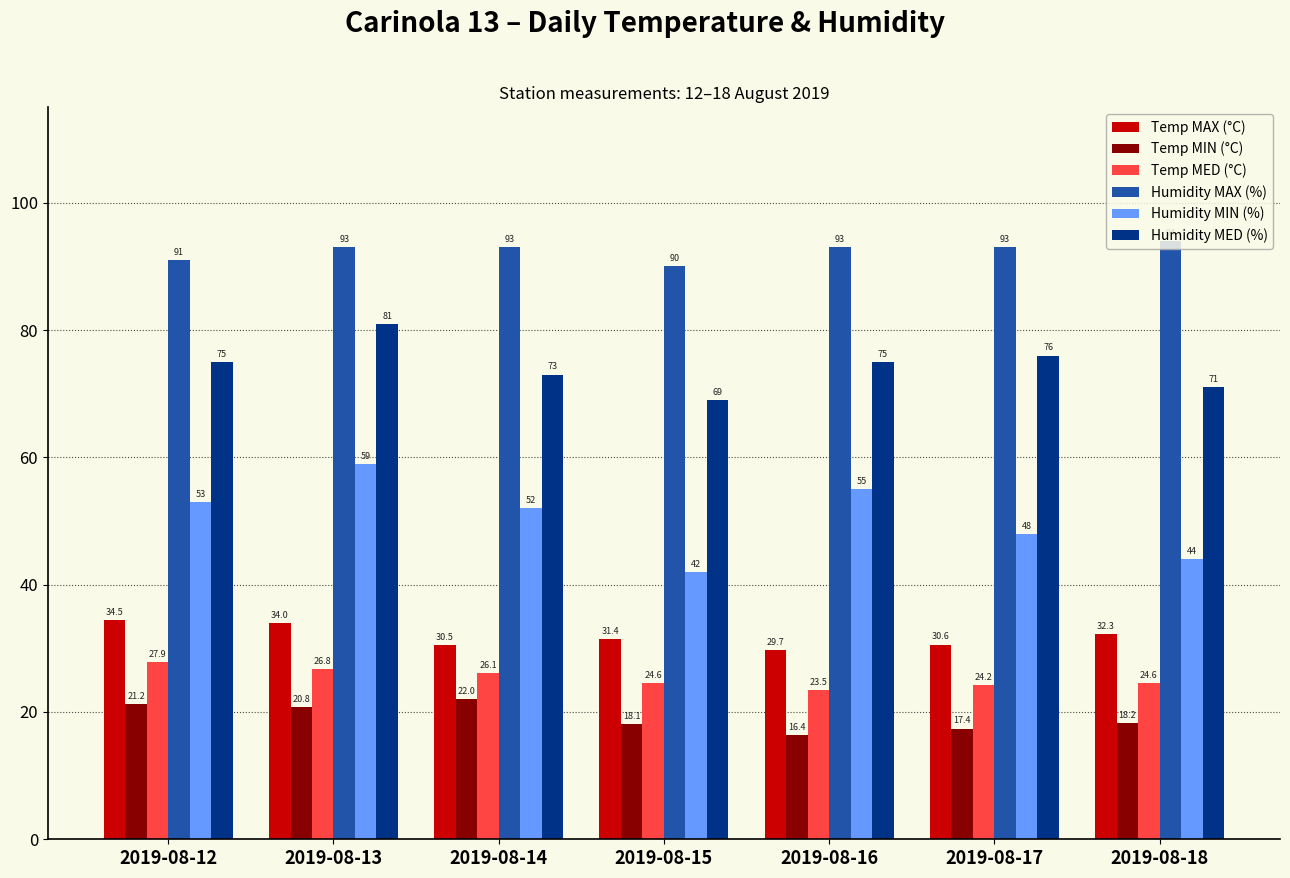

What is the difference between the highest and lowest values at 2019-08-17?

75.6